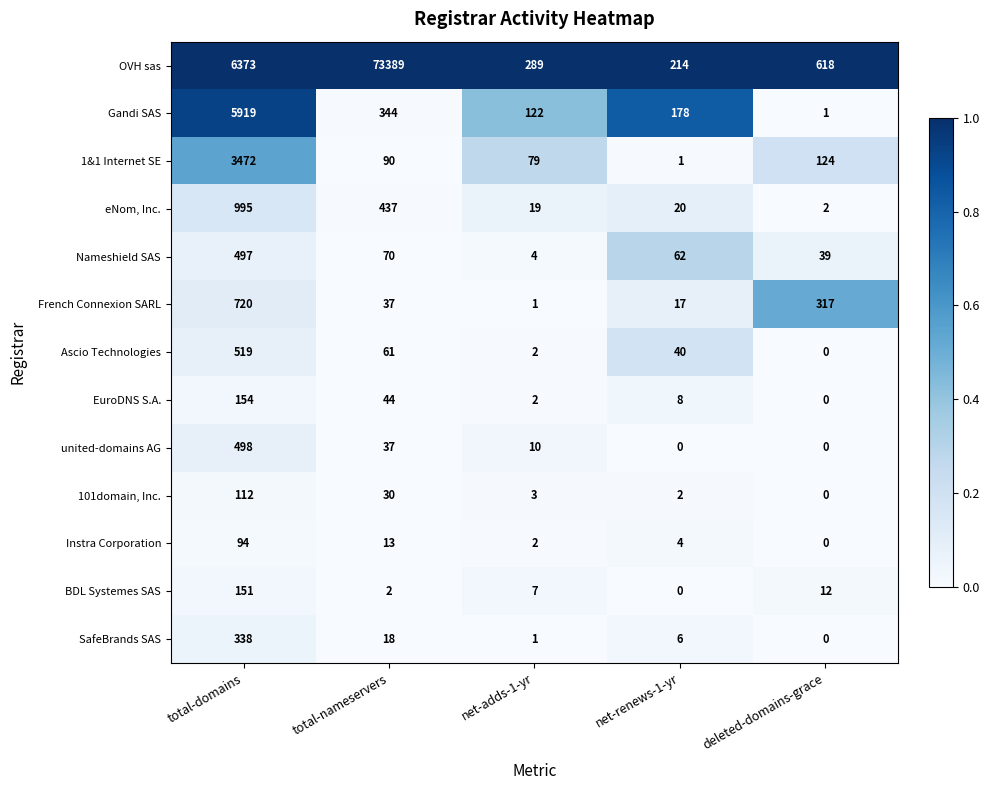

Between total-nameservers and deleted-domains-grace, which series saw the biggest shift?

OVH sas